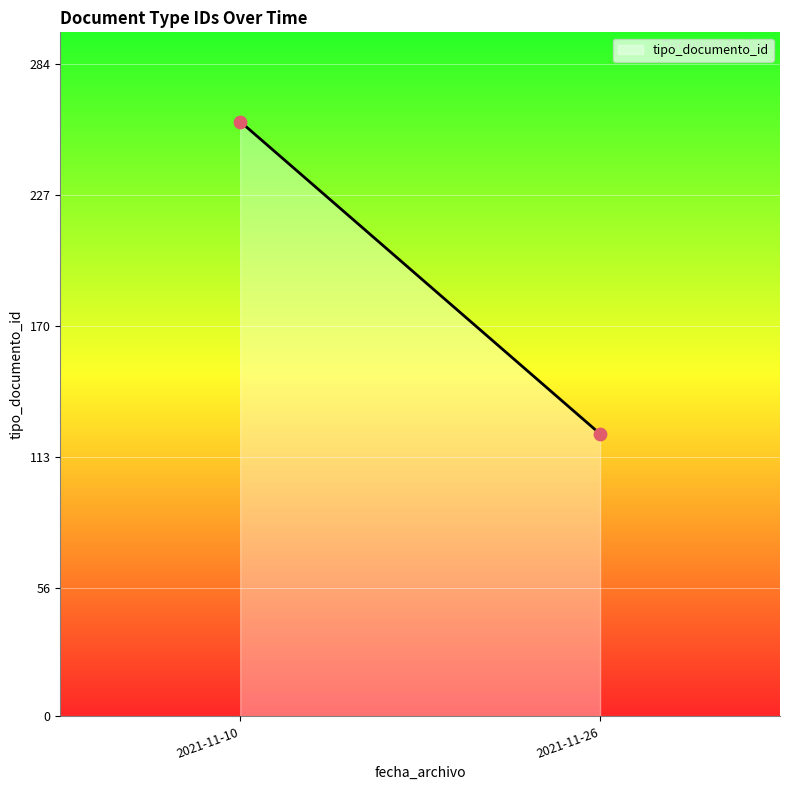

What is the range of Y values (max minus min)?

136